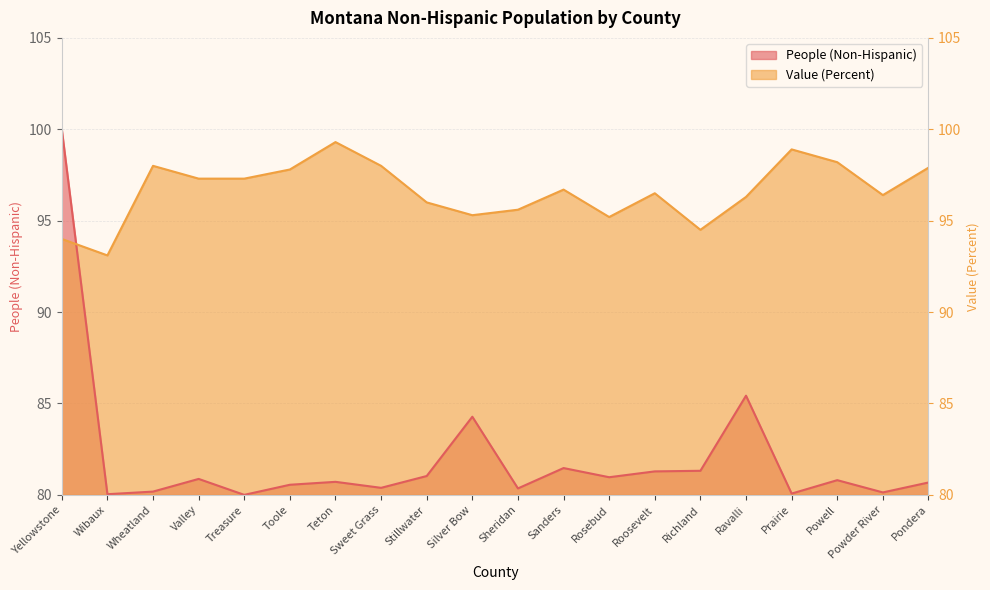

Which series has the widest spread of values?

People (Non-Hispanic)